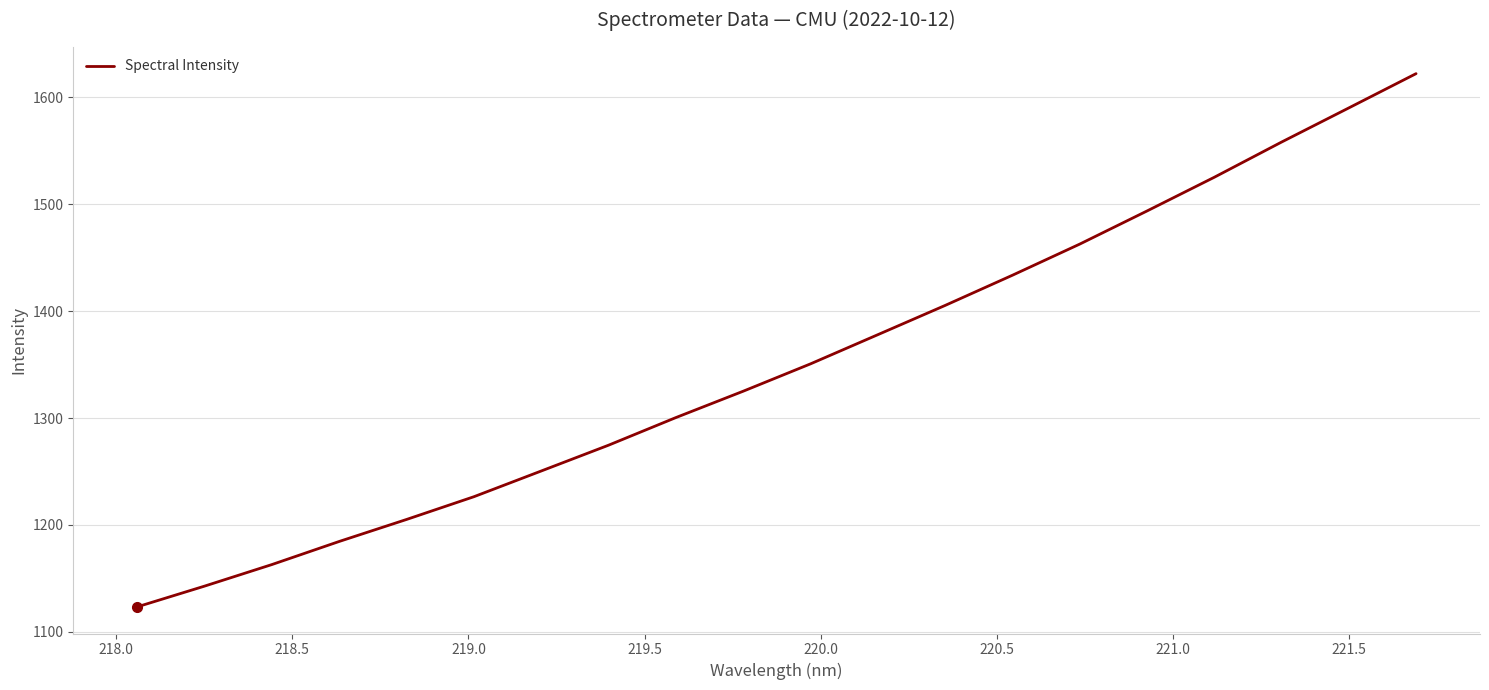

Count the number of categories in the chart.

20